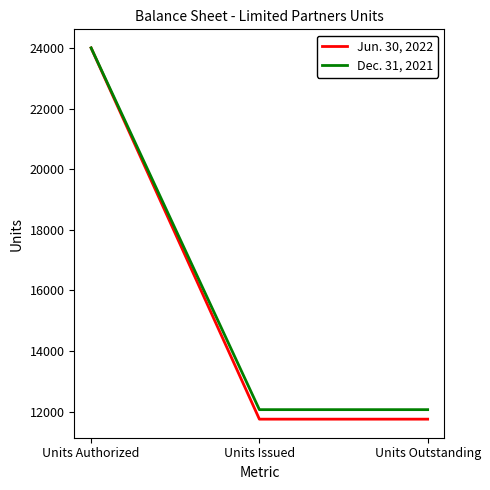

Which series has the largest range (max minus min)?

Jun. 30, 2022